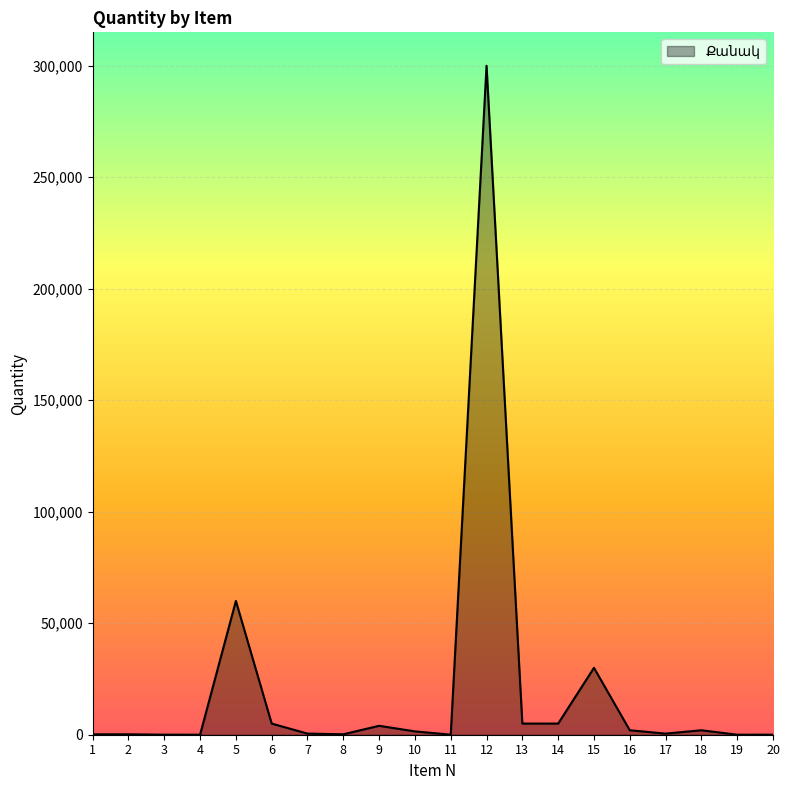

Is it true that the value at 11 is 25?

True